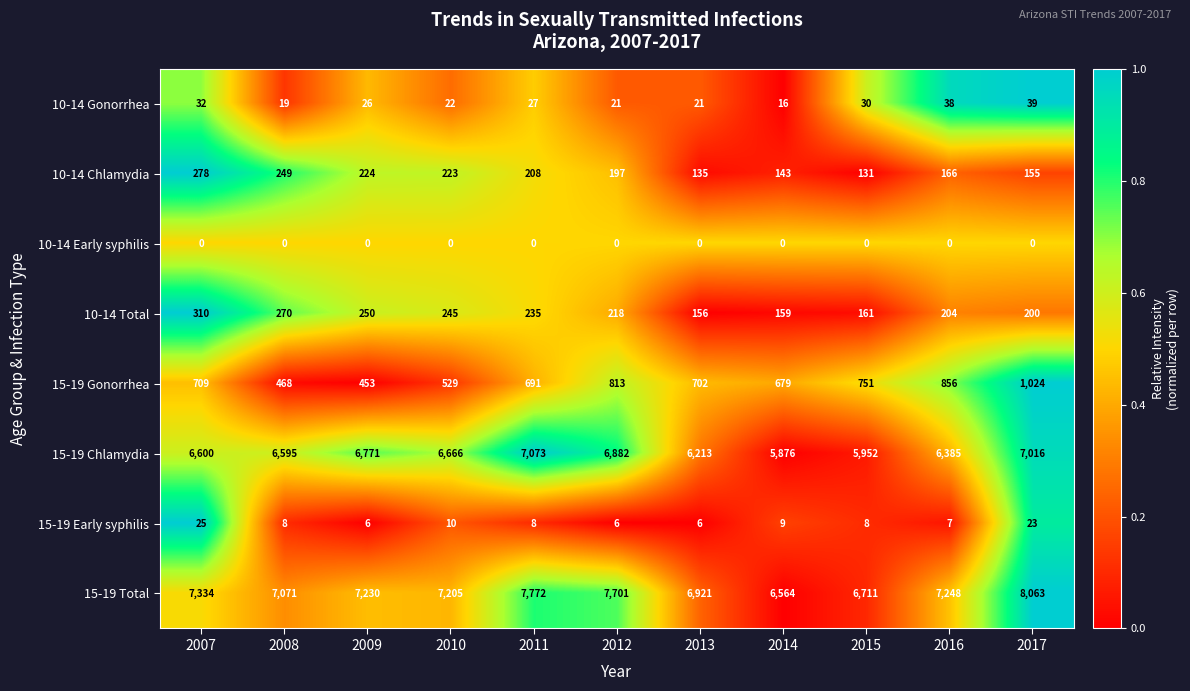

What is the total value across all series at 2008?

14680